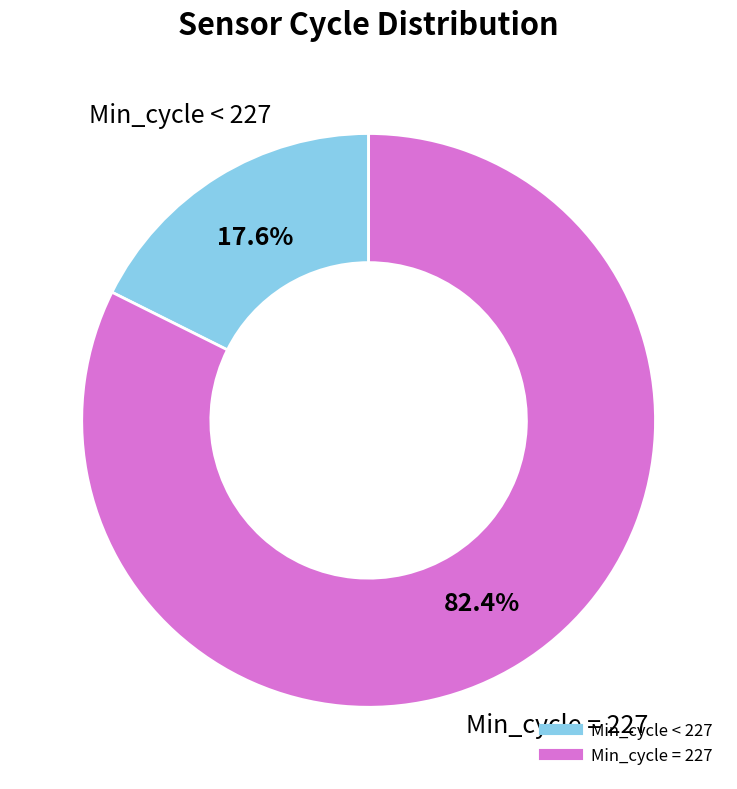

Does any single category account for the majority?

Yes